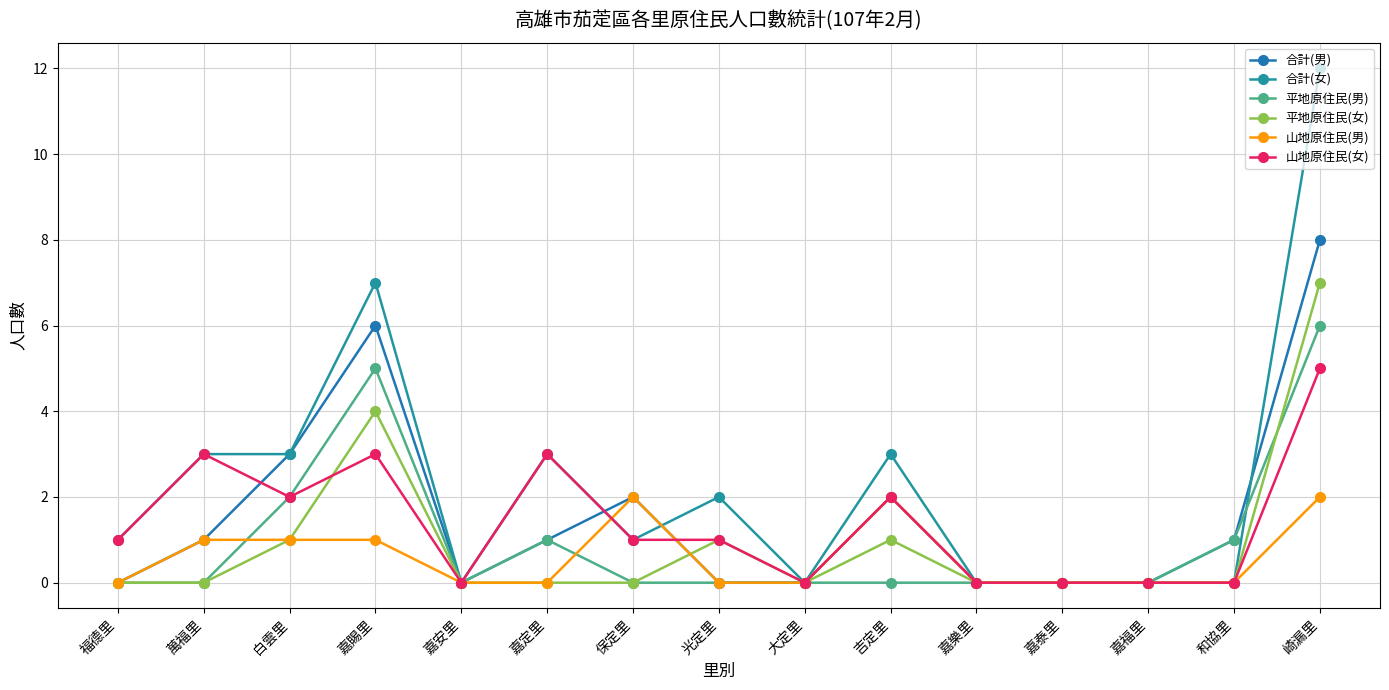

Where is 平地原住民(女) nearest to the value 3?

嘉賜里